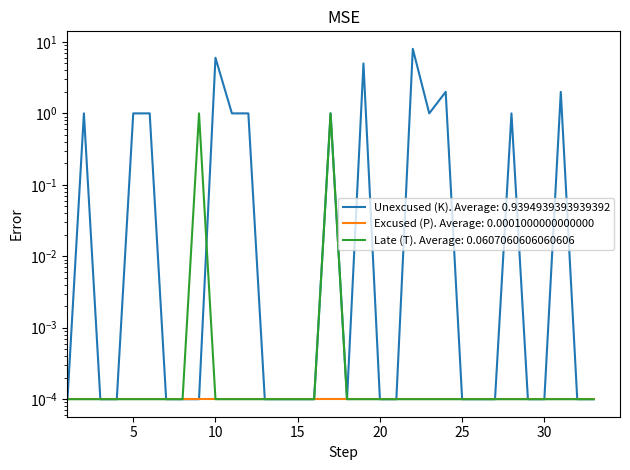

At which category is the sum across all series the highest?

22